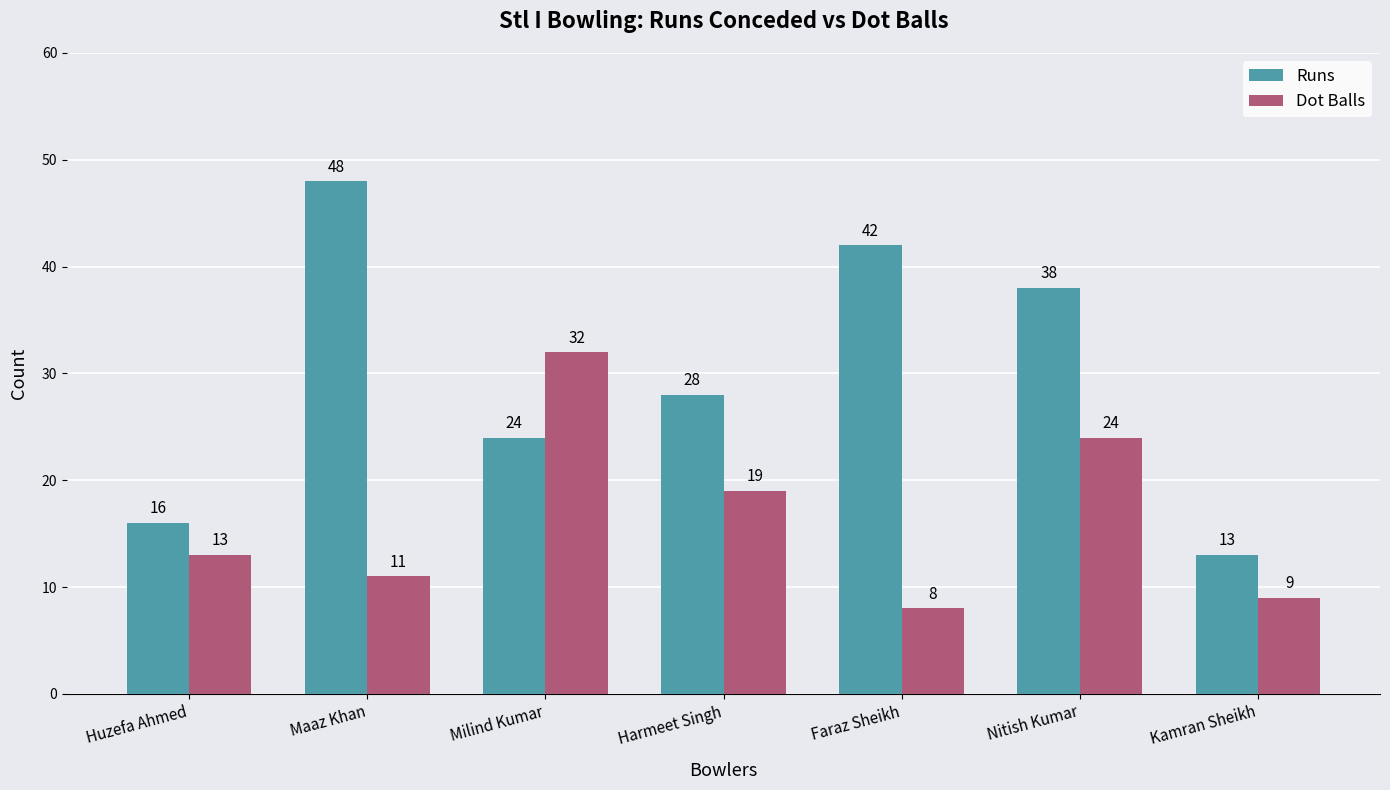

How many bars are there in each group?

2